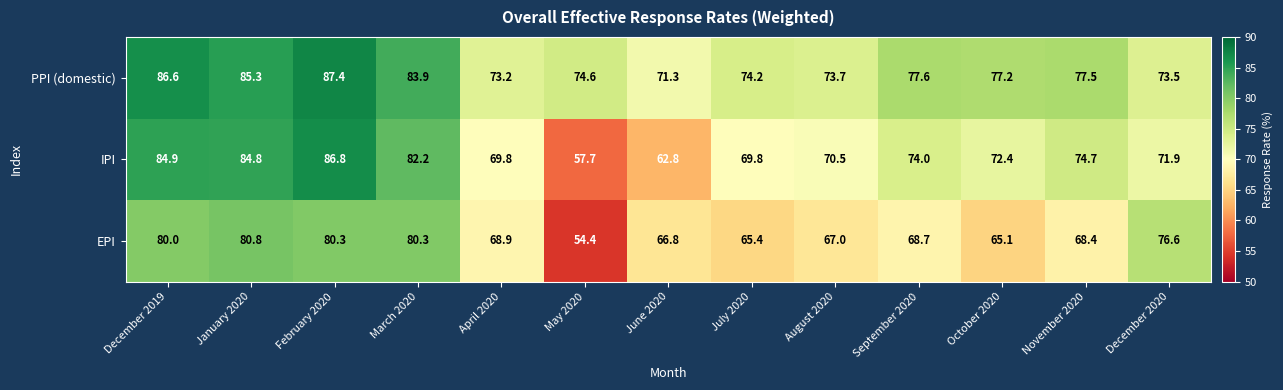

What is the difference between the maximum and second lowest values in the IPI series?

24.0